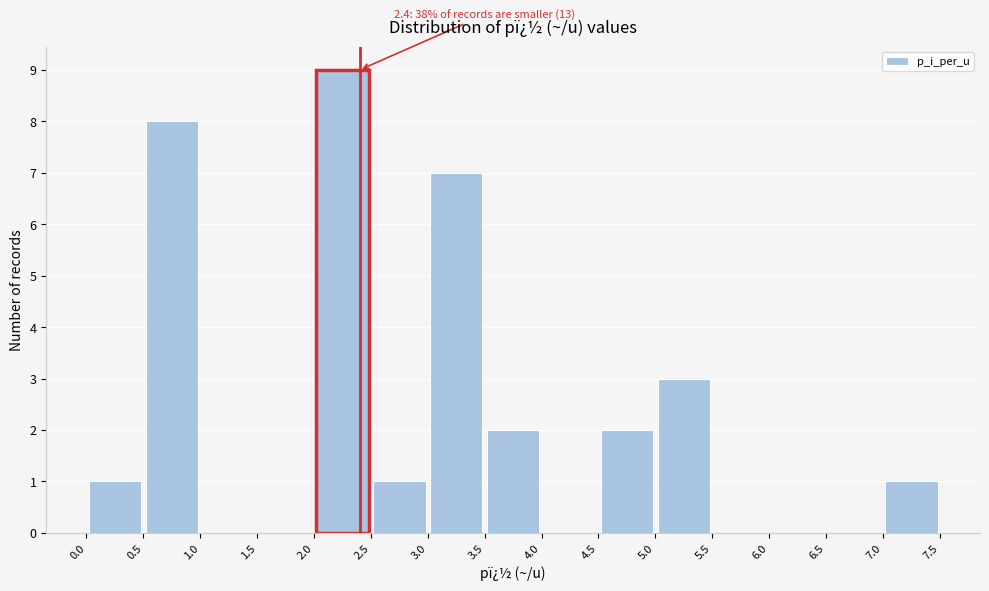

Which range on the x-axis has the tallest bar?

2.0 to 2.5